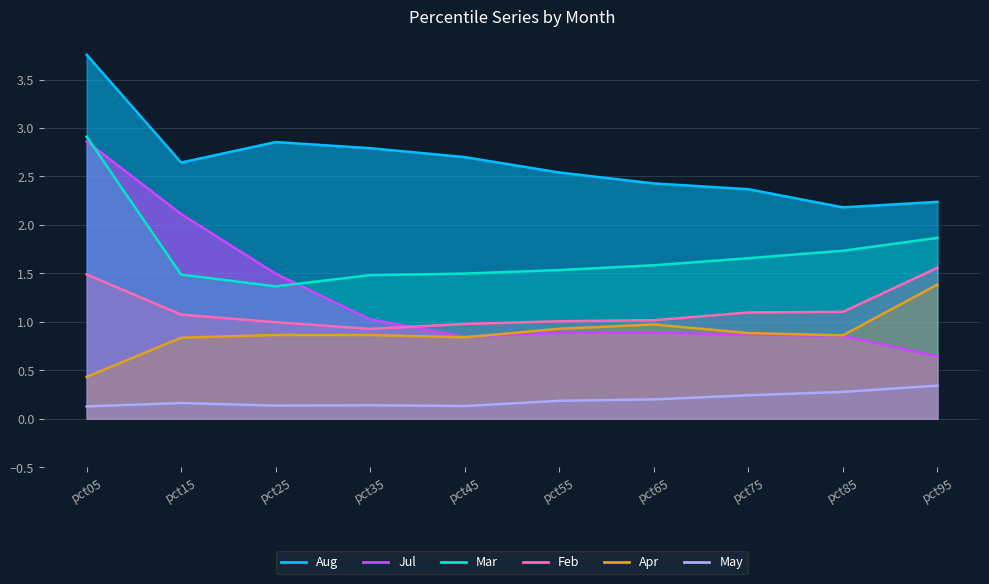

Reading left to right, list all the values displayed in this chart.

Feb: pct05=1.5	pct15=1.1	pct25=1.0	pct35=0.9	pct45=1.0	pct55=1.0	pct65=1.0	pct75=1.1	pct85=1.1	pct95=1.6
Mar: pct05=2.9	pct15=1.5	pct25=1.4	pct35=1.5	pct45=1.5	pct55=1.5	pct65=1.6	pct75=1.7	pct85=1.7	pct95=1.9
Apr: pct05=0.4	pct15=0.8	pct25=0.9	pct35=0.9	pct45=0.8	pct55=0.9	pct65=1.0	pct75=0.9	pct85=0.9	pct95=1.4
May: pct05=0.1	pct15=0.2	pct25=0.1	pct35=0.1	pct45=0.1	pct55=0.2	pct65=0.2	pct75=0.2	pct85=0.3	pct95=0.3
Jul: pct05=2.9	pct15=2.1	pct25=1.5	pct35=1.0	pct45=0.8	pct55=0.9	pct65=0.9	pct75=0.9	pct85=0.9	pct95=0.6
Aug: pct05=3.8	pct15=2.6	pct25=2.9	pct35=2.8	pct45=2.7	pct55=2.5	pct65=2.4	pct75=2.4	pct85=2.2	pct95=2.2